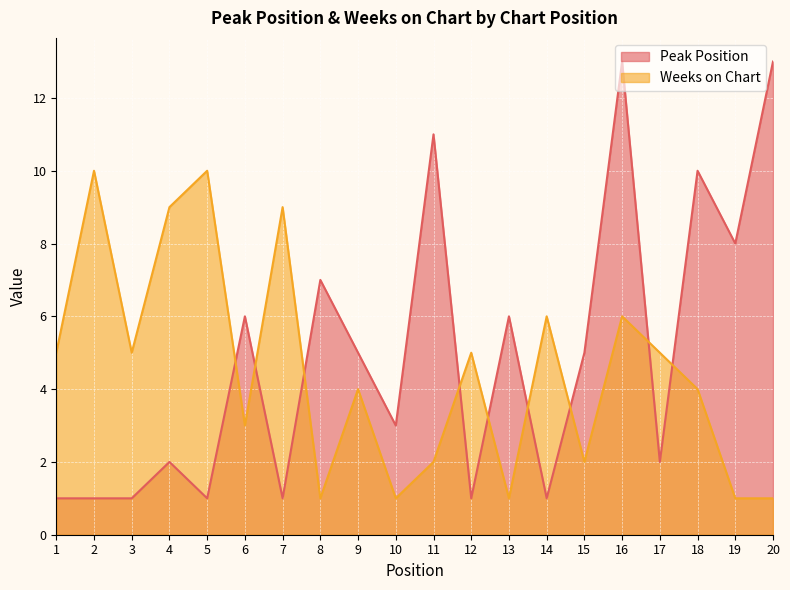

What is the average value of the Peak Position series?

5